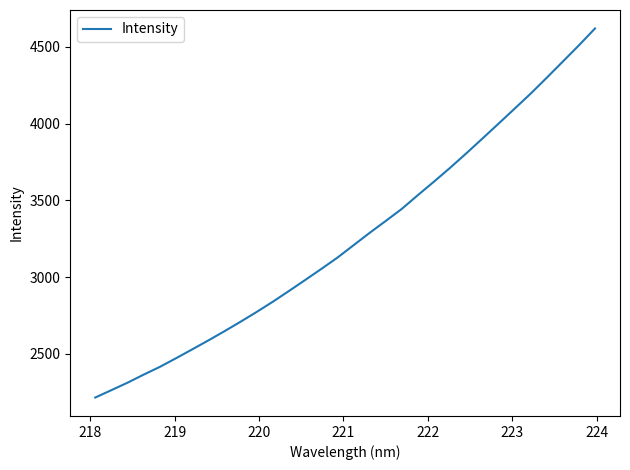

What is the maximum value shown in the chart?

4620.3